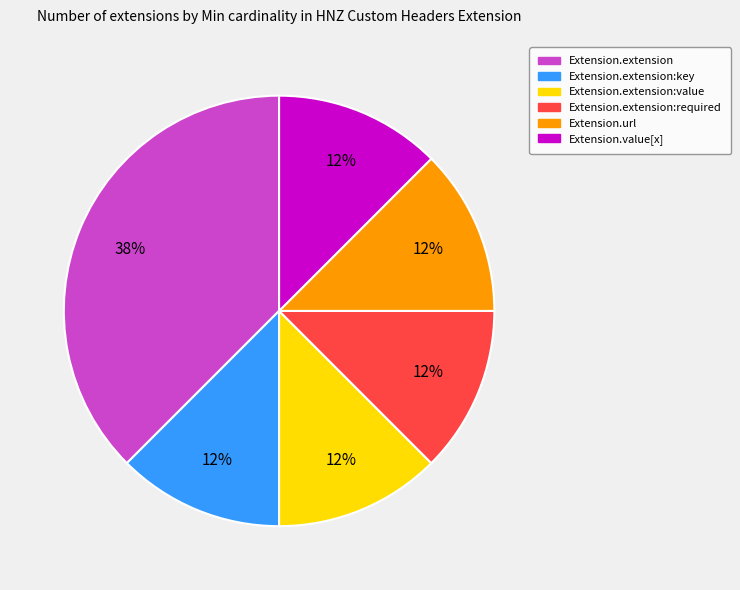

Is there any slice that represents more than half of the pie?

No